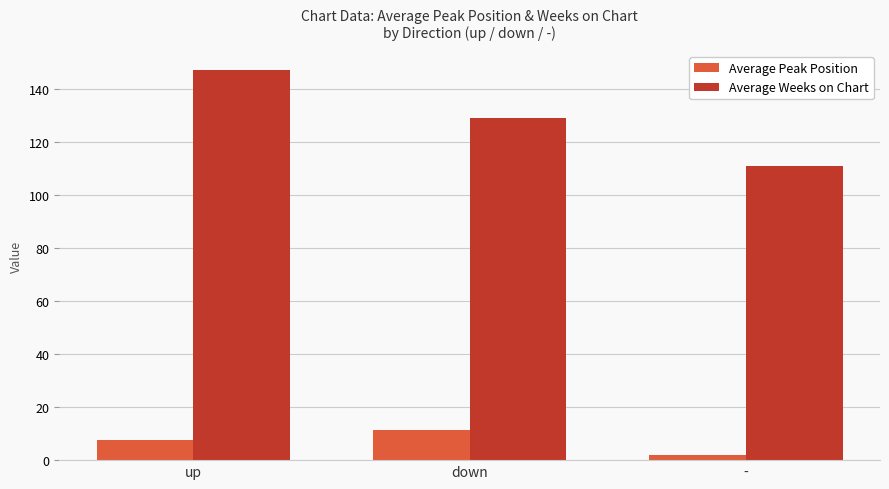

Rank the series by their maximum value, from highest to lowest.

Average Weeks on Chart, Average Peak Position